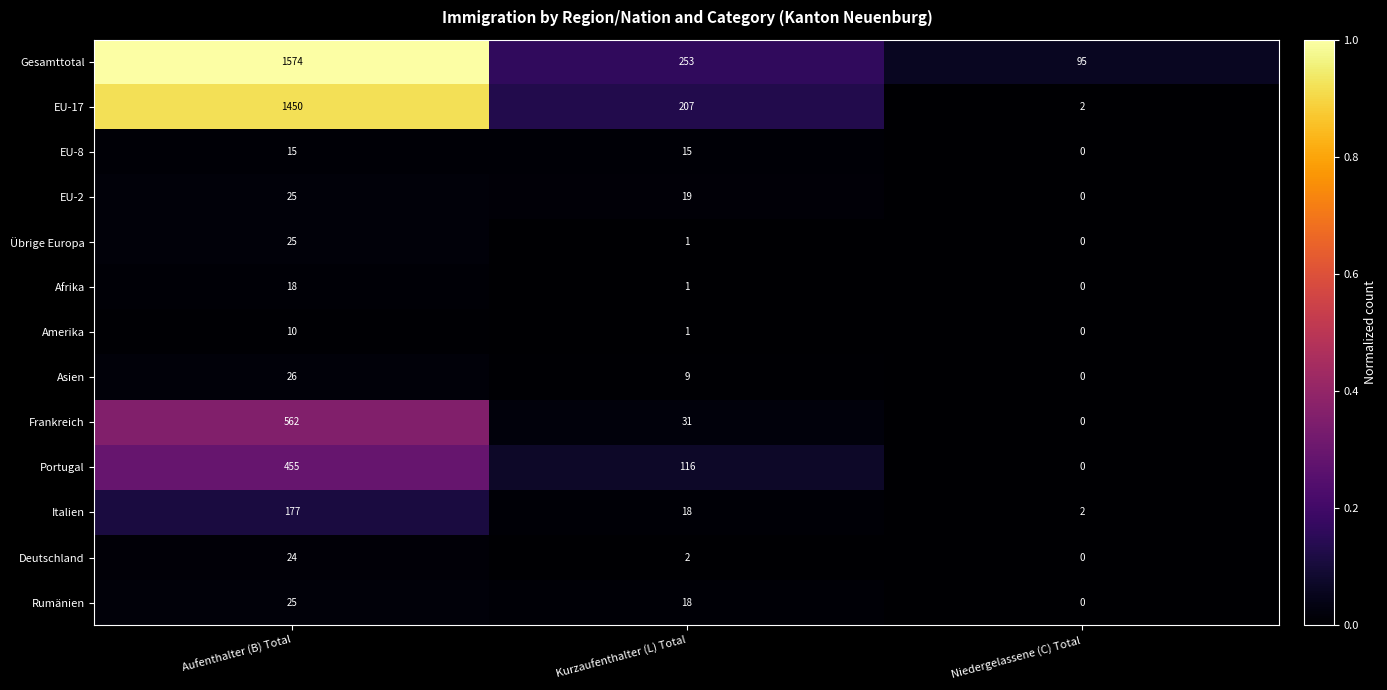

Count the number of data series in this chart.

13